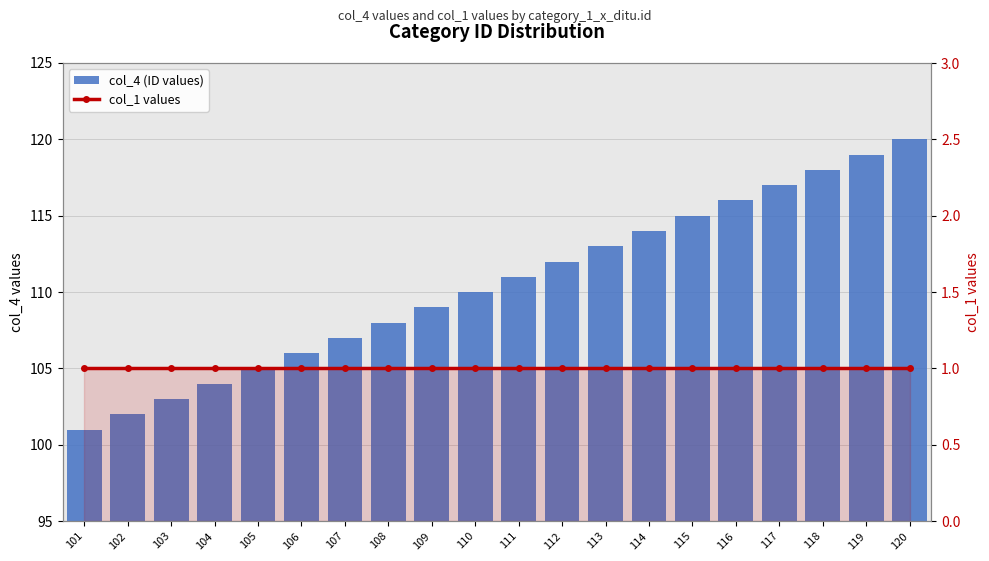

Where is col_4 (ID values) nearest to the value 110?

110